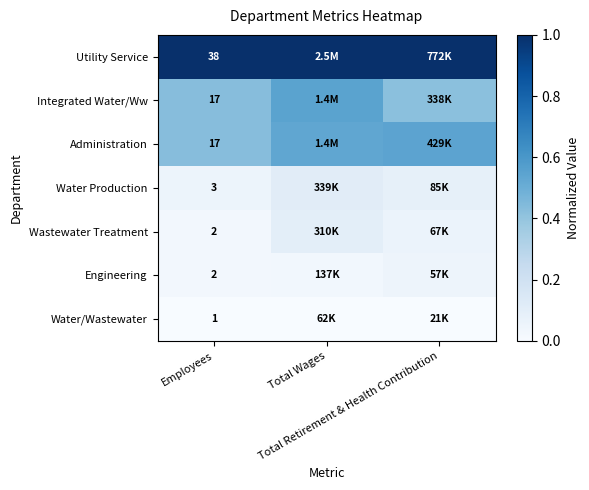

Is it true that Water Production equals 0.1 at Total Retirement & Health Contribution?

True